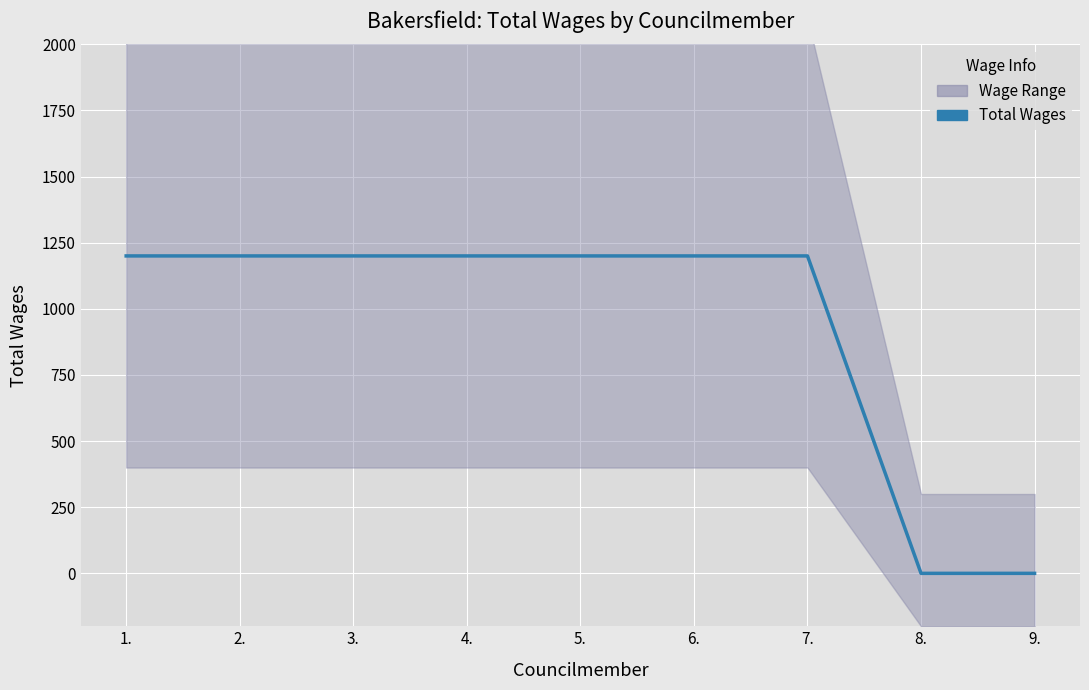

True or false: the data shows 1564 at 4..

False